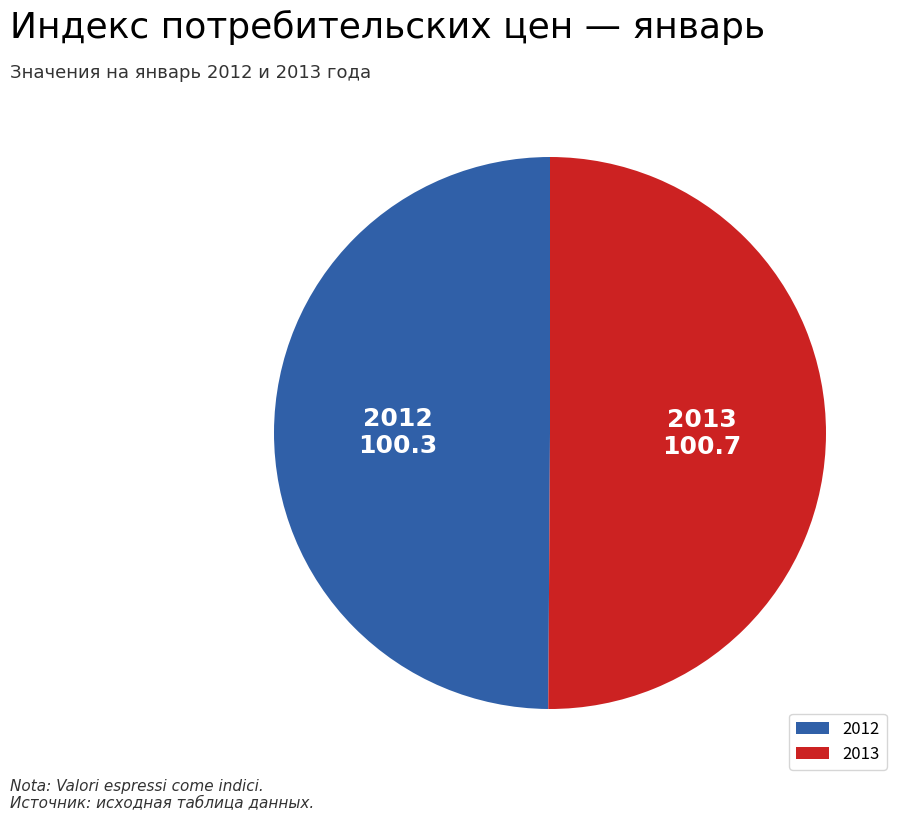

Approximately how many times larger is the value at 2013 compared to 2012?

1.0